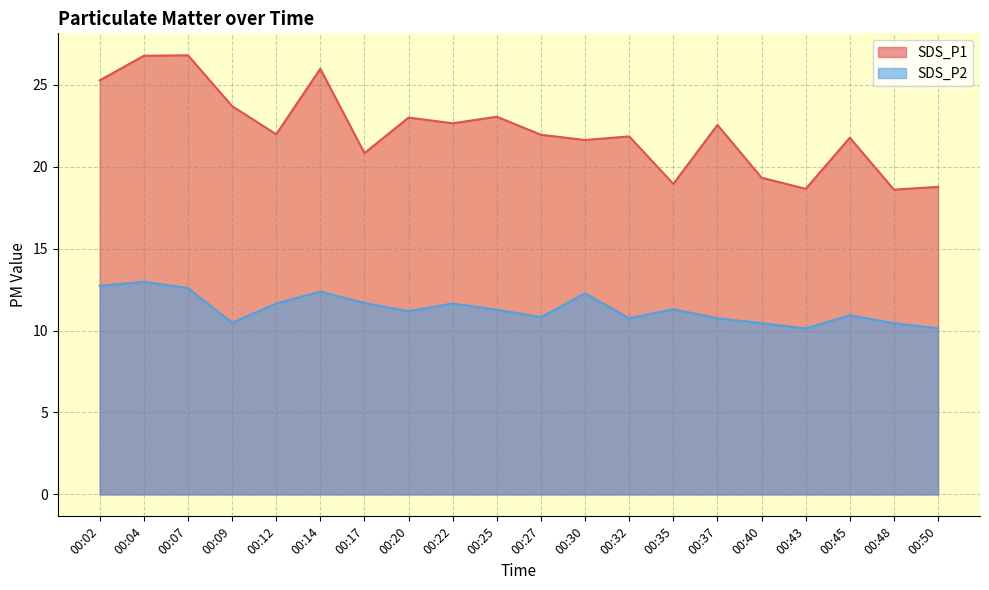

At 00:22, list the series in order from smallest to largest.

SDS_P2, SDS_P1